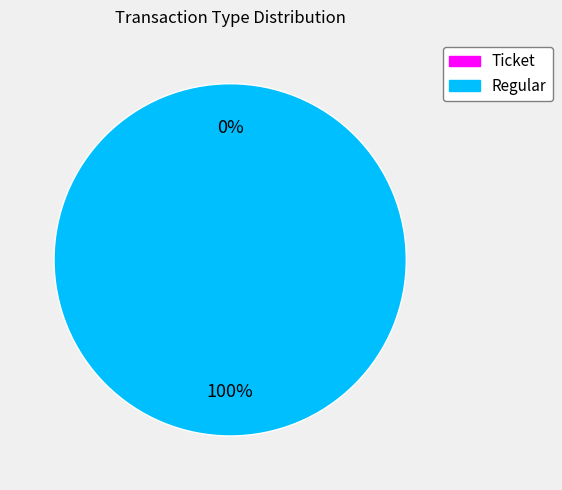

What is the majority slice?

Regular